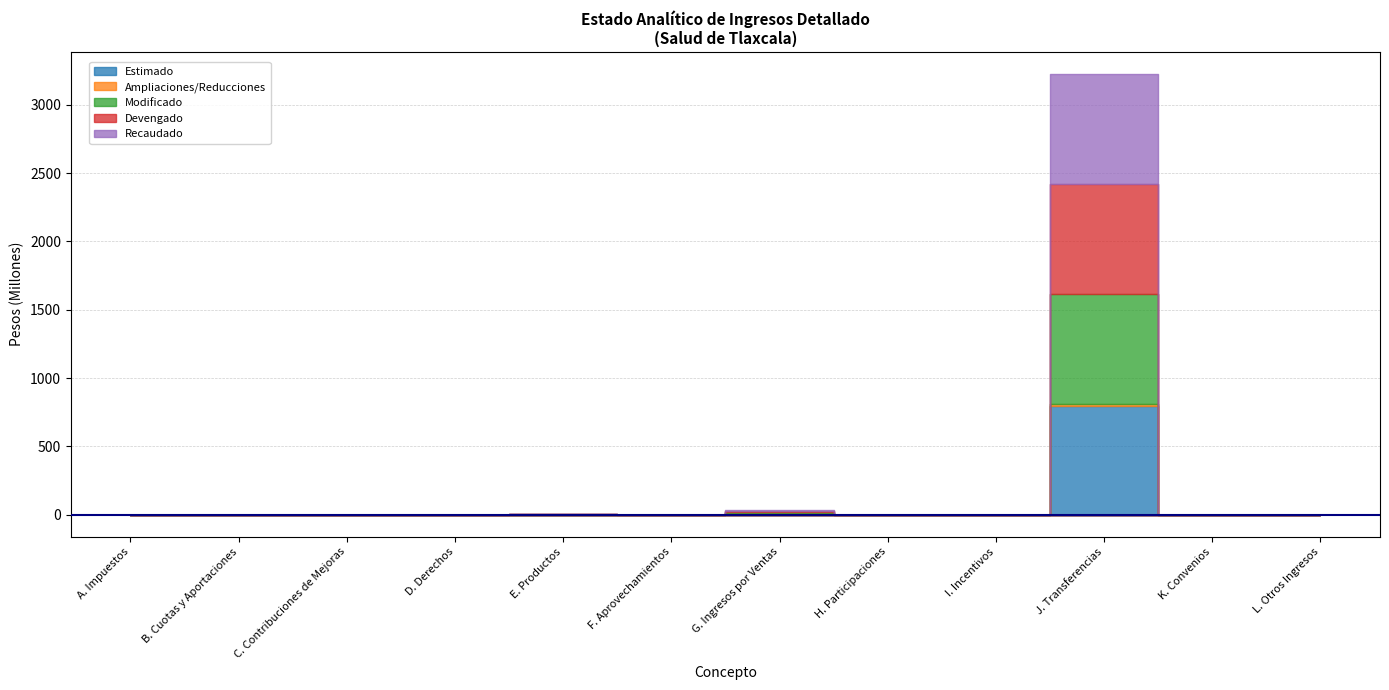

Between C. Contribuciones de Mejoras and J. Transferencias, which is larger?

J. Transferencias